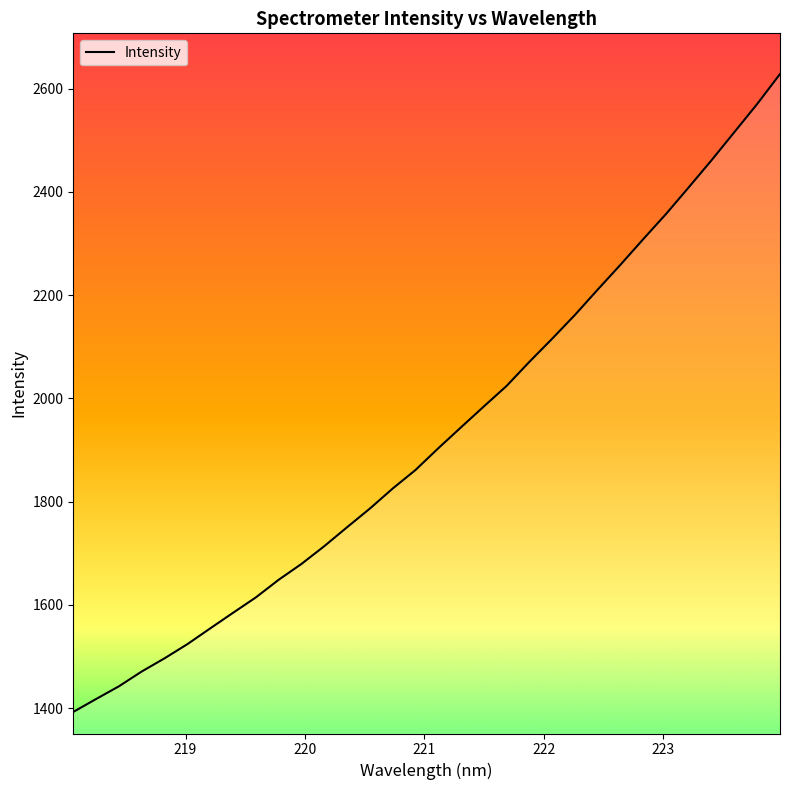

What is the greatest value displayed?

2628.2